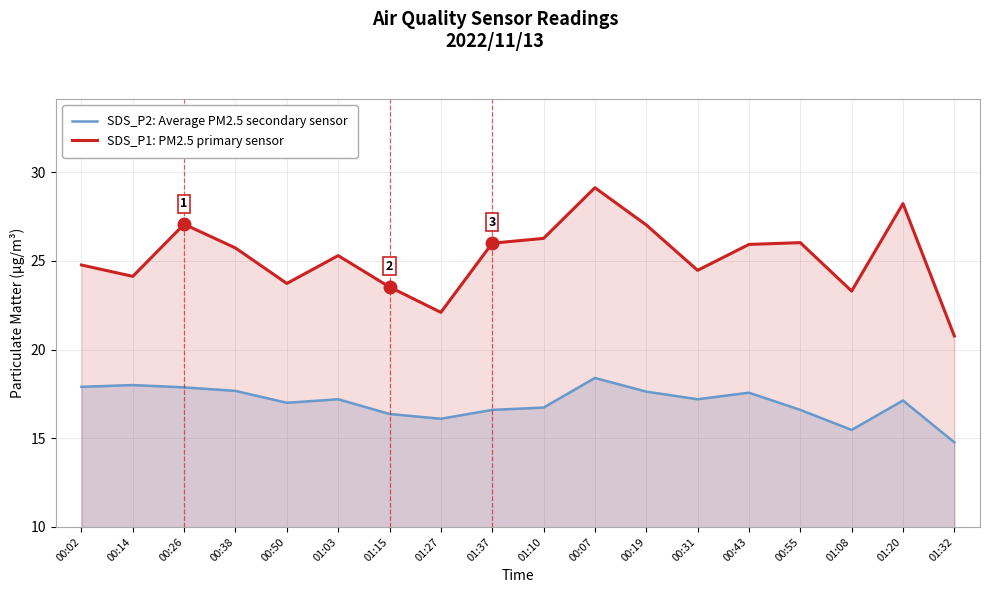

What is the minimum value shown in the chart?

14.8